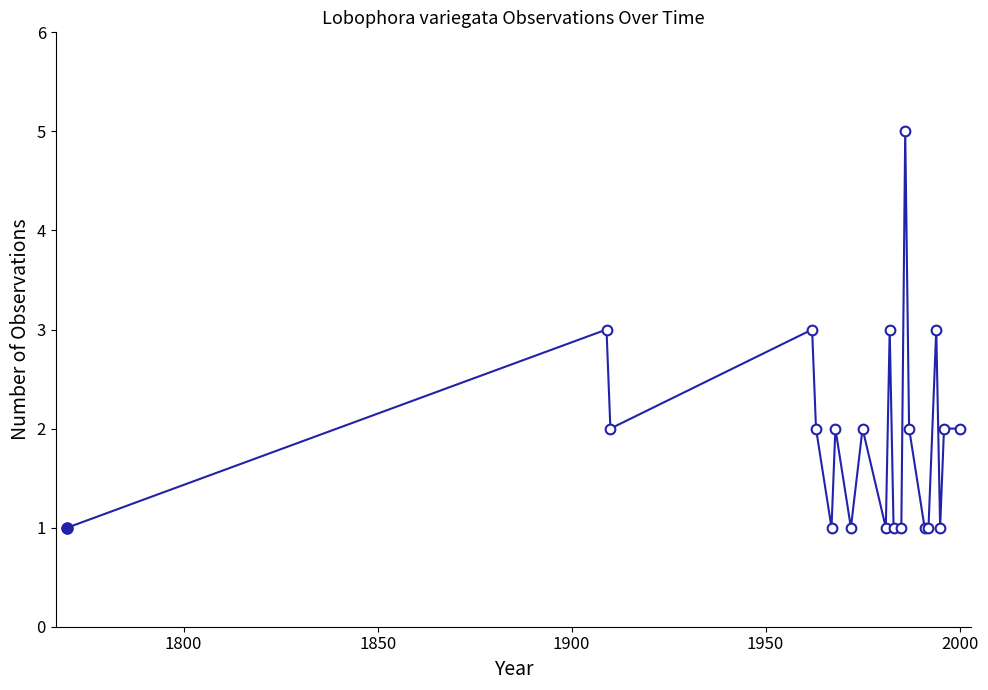

How many series are shown in this chart?

1